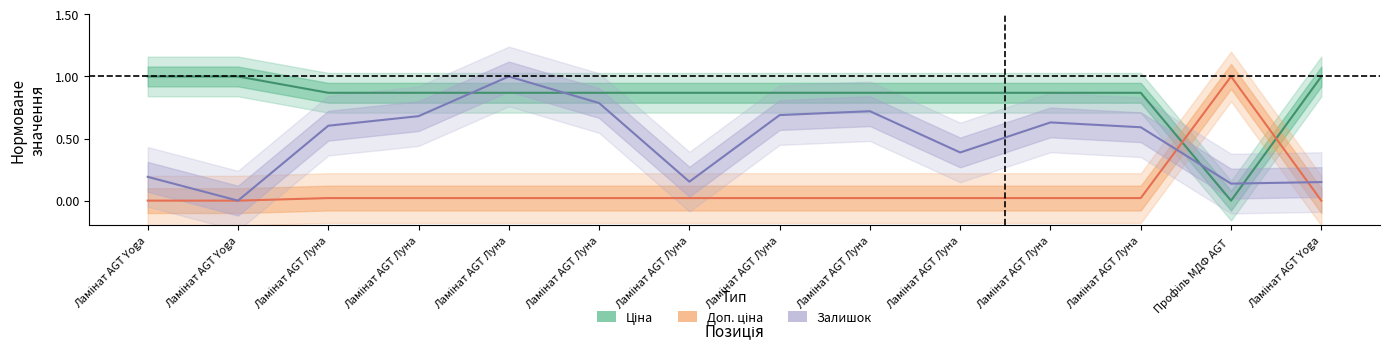

List the series in order of their peak value, lowest first.

Ціна, Доп. ціна, Залишок